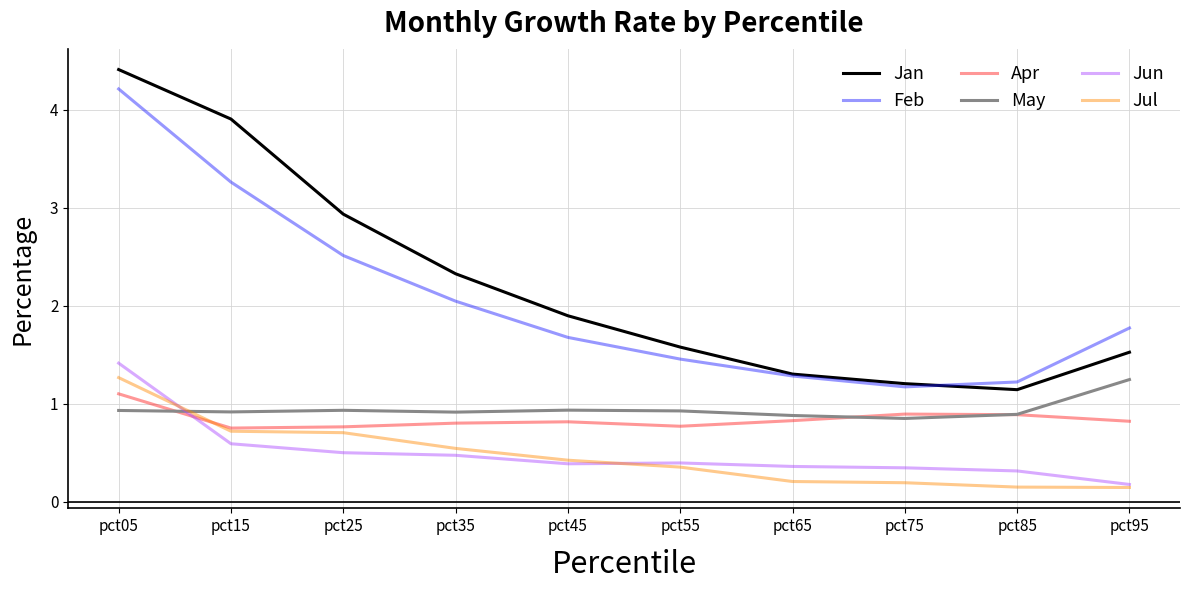

True or false: May and Jan cross at least once.

False